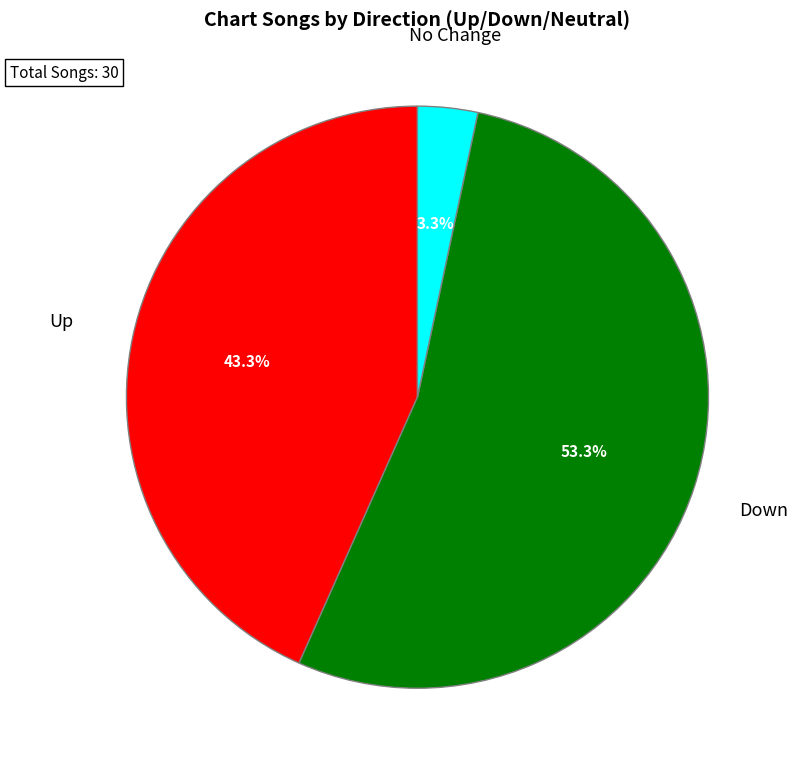

Is there a majority slice in this chart?

Yes